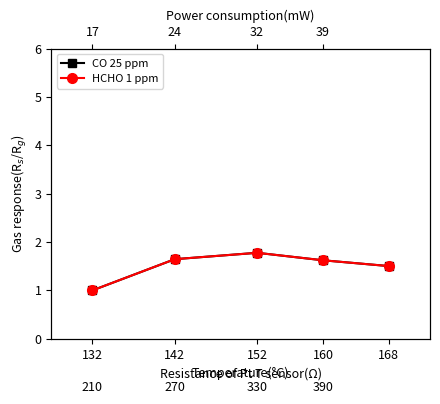

What is the difference between the HCHO 1 ppm values at 152 and 160?

0.2